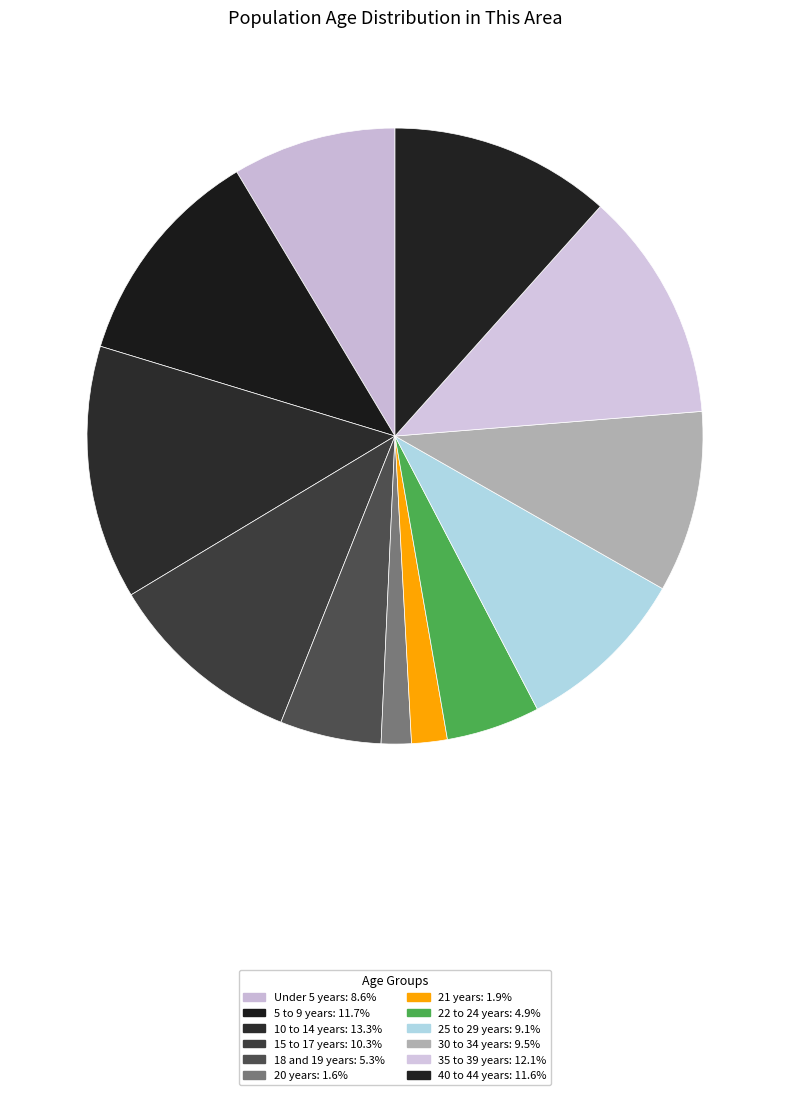

Rank the categories by value from lowest to highest.

20 years, 21 years, 22 to 24 years, 18 and 19 years, Under 5 years, 25 to 29 years, 30 to 34 years, 15 to 17 years, 40 to 44 years, 5 to 9 years, 35 to 39 years, 10 to 14 years